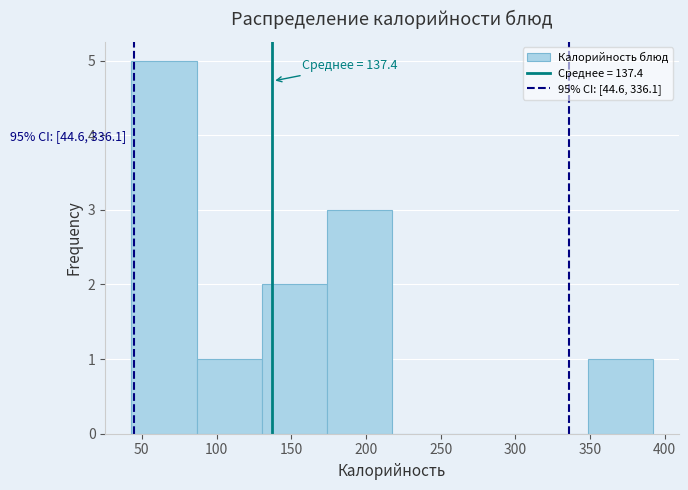

Which range on the x-axis has the tallest bar?

45 to 85